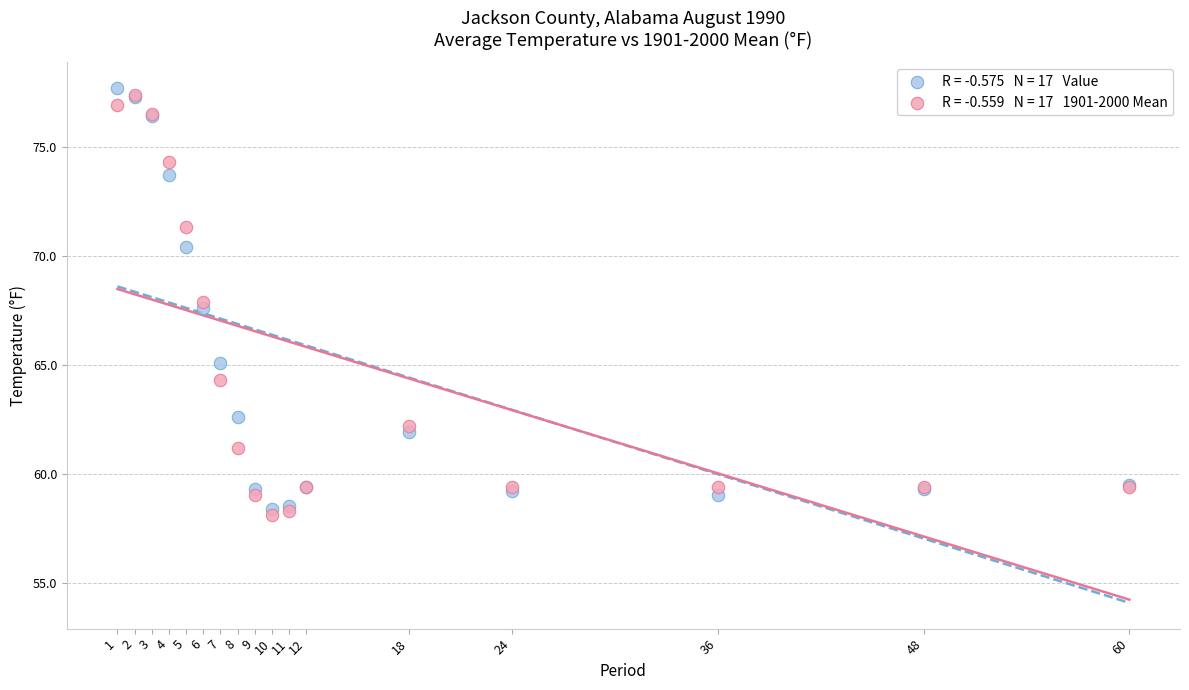

Across all series, what Y value is closest to 67?

67.6